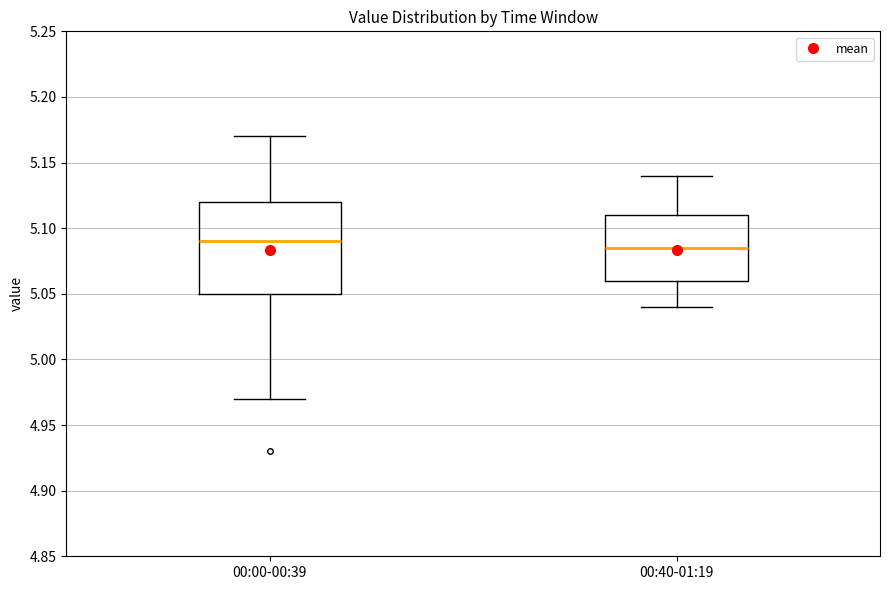

Reading left to right, transcribe this box plot: for each box, give where its median line is, the range the box spans, and where its two whiskers end, as read against the y-axis. The values are not printed on the chart, so give them approximately, as read against the axis.

00:00-00:39: median 5.090, box 5.050 to 5.120, whiskers 4.970 to 5.170
00:40-01:19: median 5.085, box 5.060 to 5.110, whiskers 5.040 to 5.140